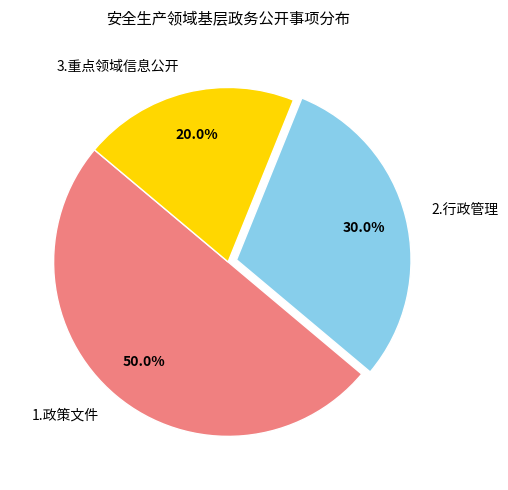

To the nearest percent, what is the difference between the largest and smallest slice percentages?

30%